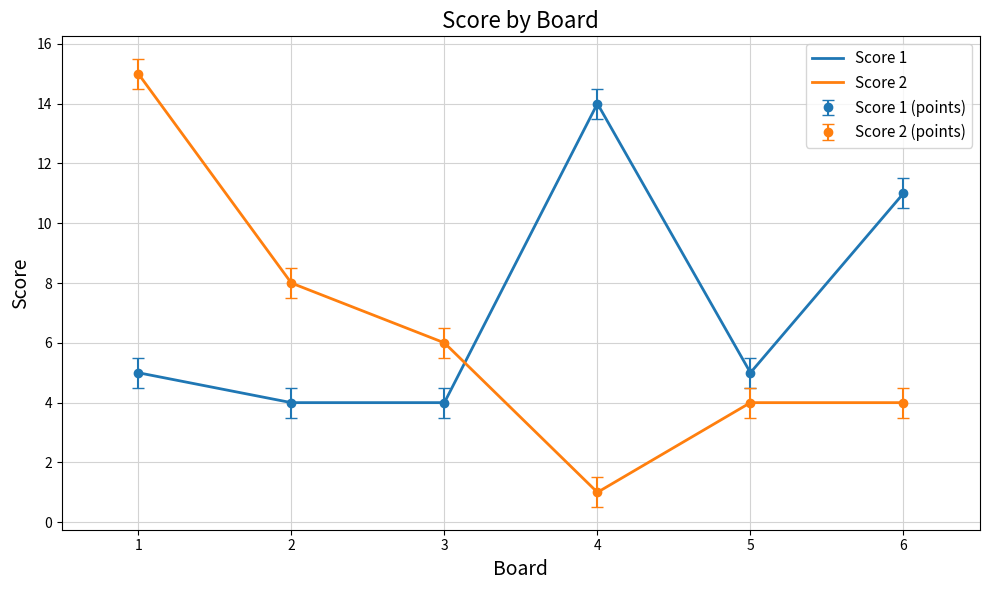

Rank the categories by Score 1 value from lowest to highest.

2, 3, 1, 5, 6, 4